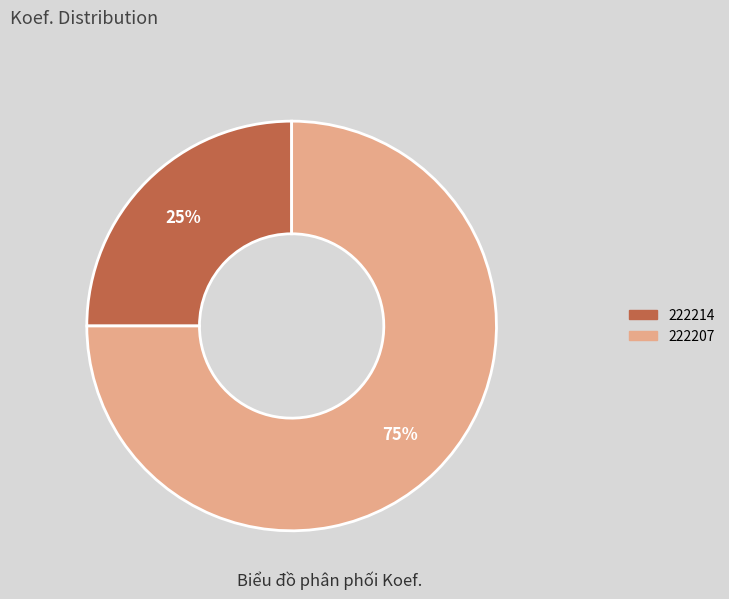

To the nearest percent, what is the average slice percentage?

50%